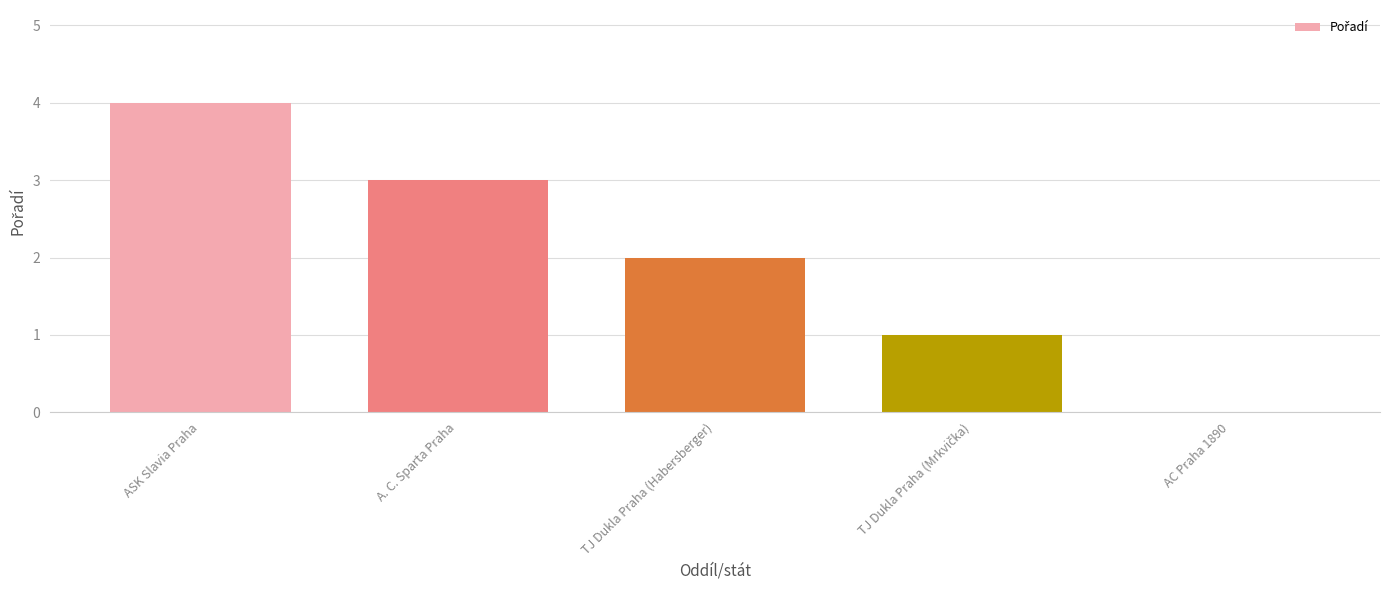

Are the bars horizontal?

No